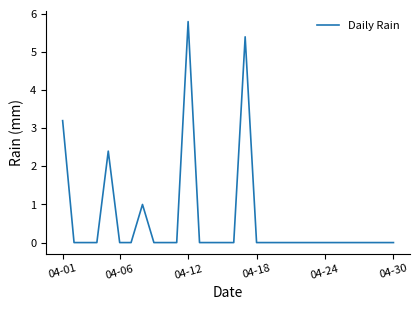

What is the difference between the maximum and minimum values?

5.8